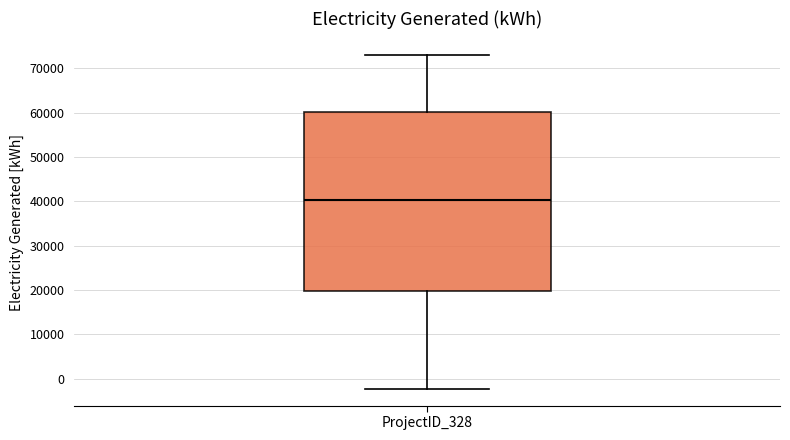

Read this box plot against the y-axis: the position of the median line, the range covered by the box, and the ends of both whiskers. The values are not printed on the chart, so give them approximately, as read against the axis.

median 40000, box 20000 to 60000, whiskers -2000 to 73000